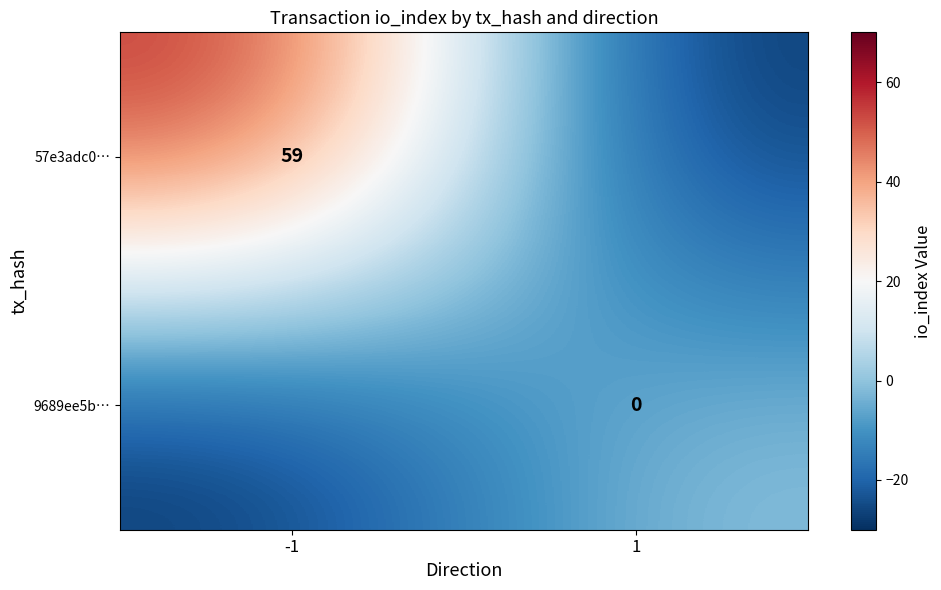

Count the 9689ee5b… values in the range -30 to 0.

2